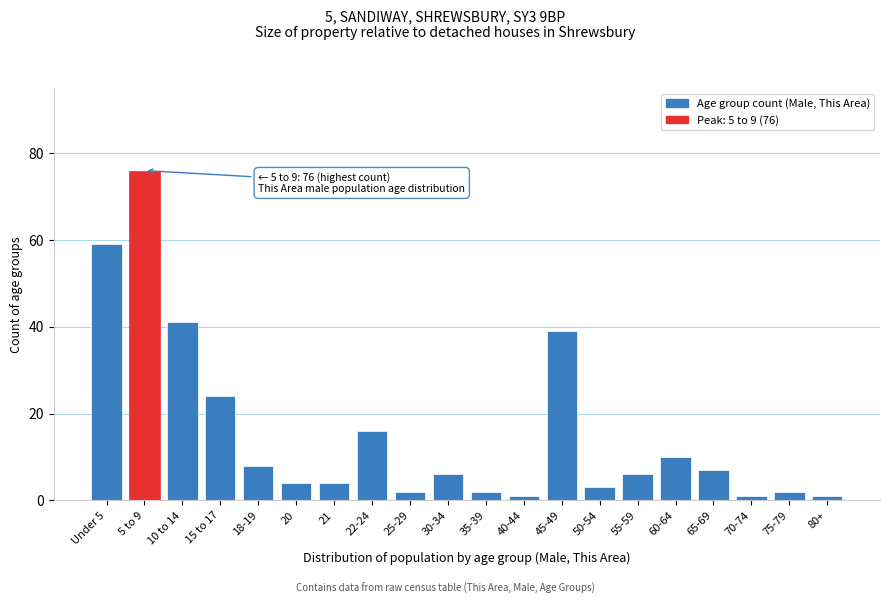

Reading right to left, what are all the values shown in this chart?

80+=1	75-79=2	70-74=1	65-69=7	60-64=10	55-59=6	50-54=3	45-49=39	40-44=1	35-39=2	30-34=6	25-29=2	22-24=16	21=4	20=4	18-19=8	15 to 17=24	10 to 14=41	5 to 9=76	Under 5=59